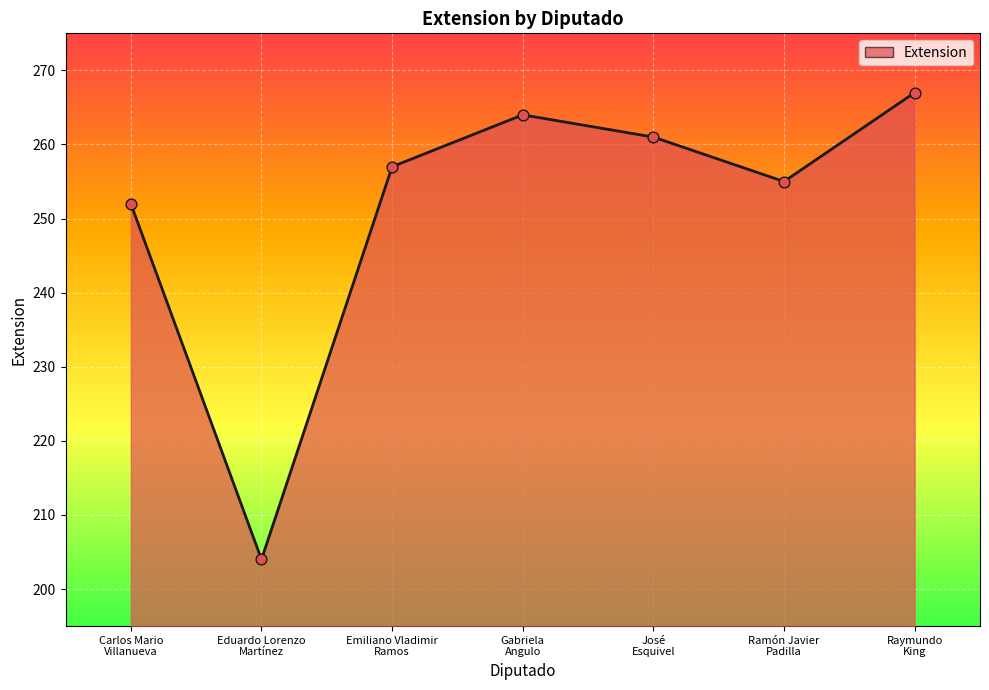

What is the ratio of the value at Ramón Javier
Padilla to the value at José
Esquivel?

1.0